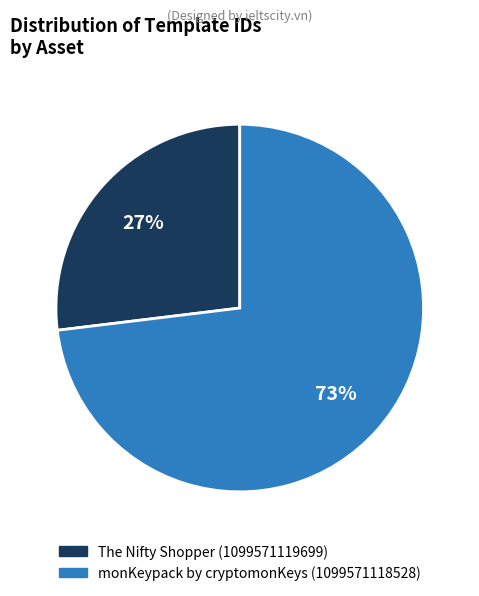

Which slice is the largest?

monKeypack by cryptomonKeys (1099571118528)